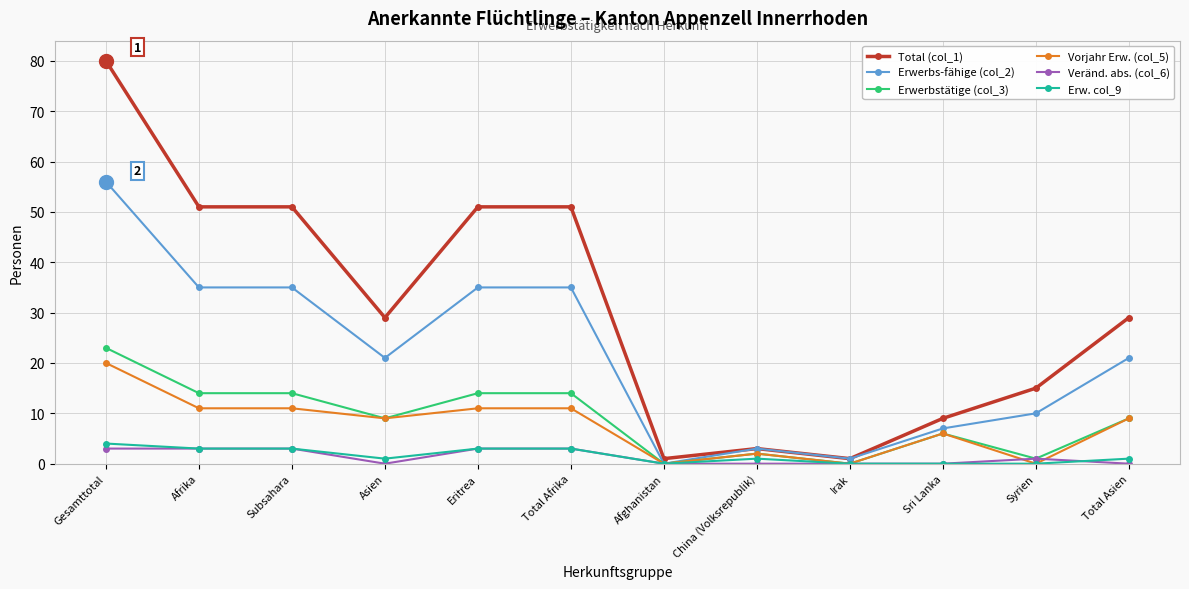

Which series has the largest range (max minus min)?

Total (col_1)